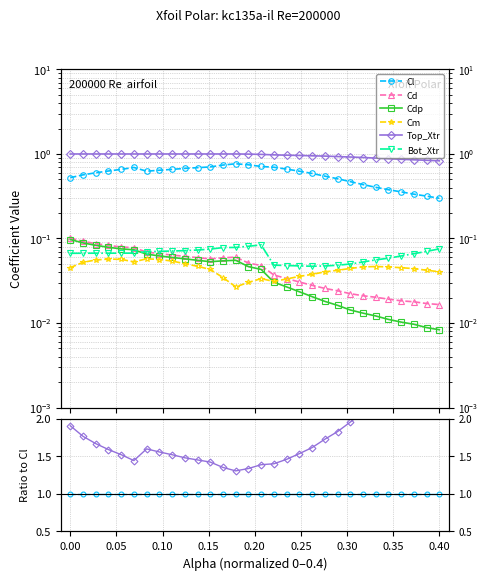

True or false: Top_Xtr and Cdp cross at least once.

False